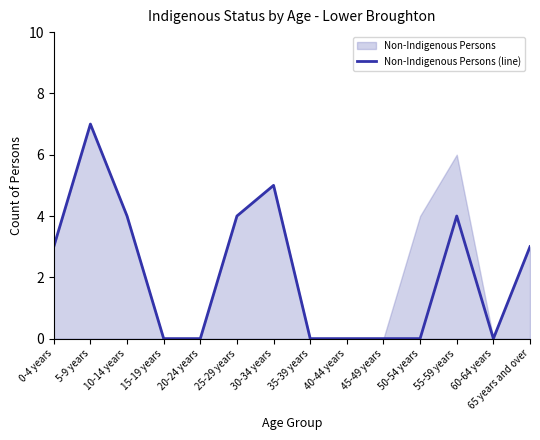

What is the difference between the values at 45-49 years and 0-4 years?

3